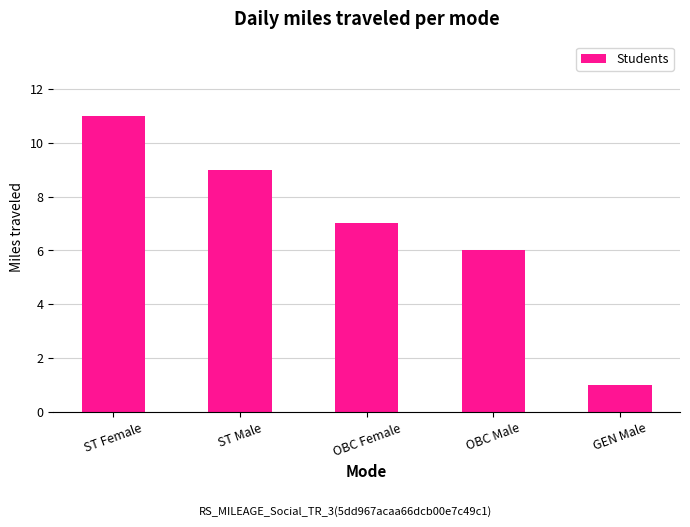

How many bars are there in total?

5